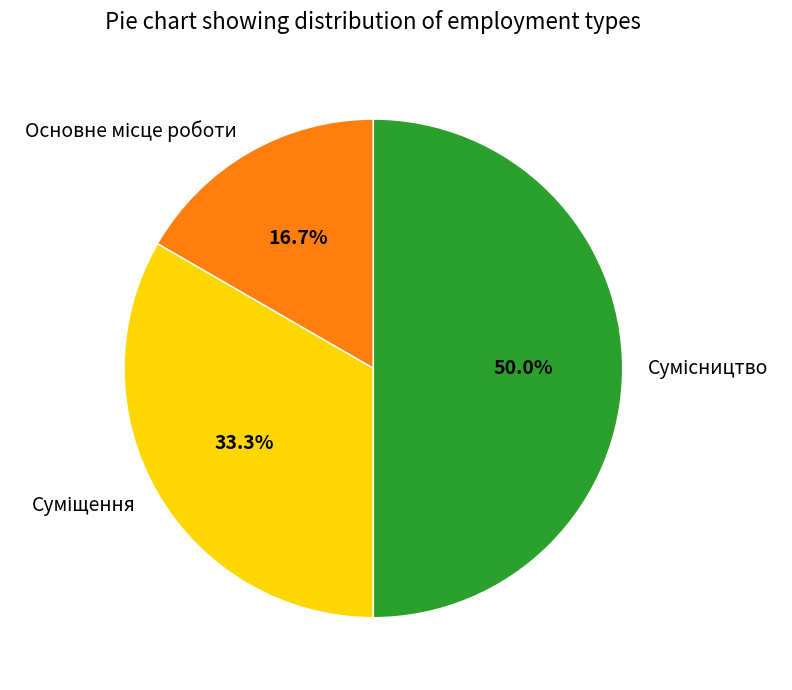

How many slices are in this pie chart?

3